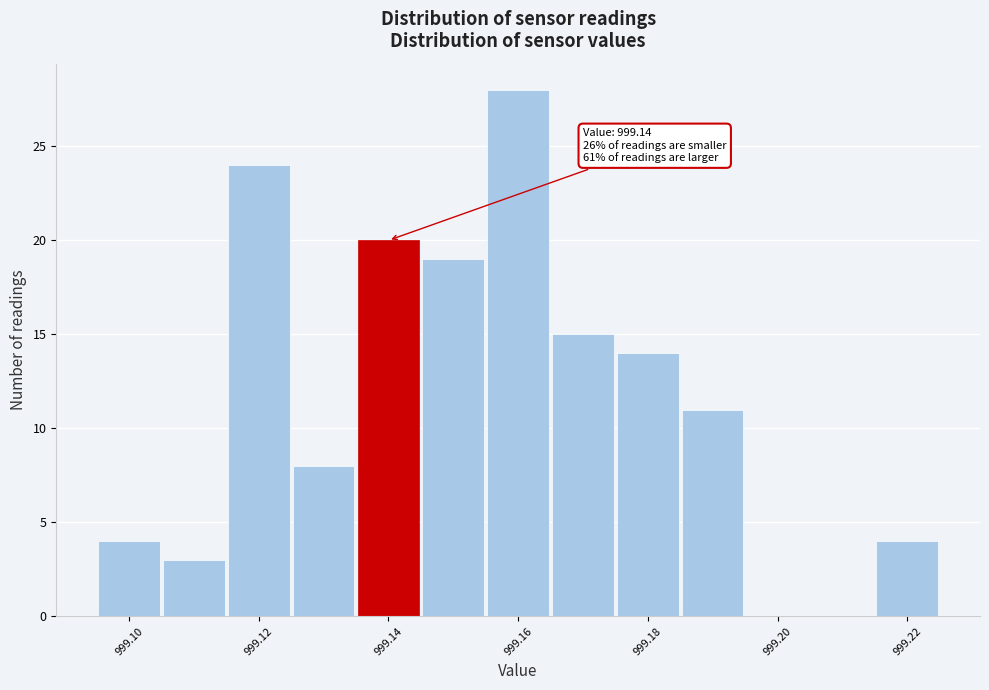

Over which range of the x-axis is the bar tallest?

999.155 to 999.165